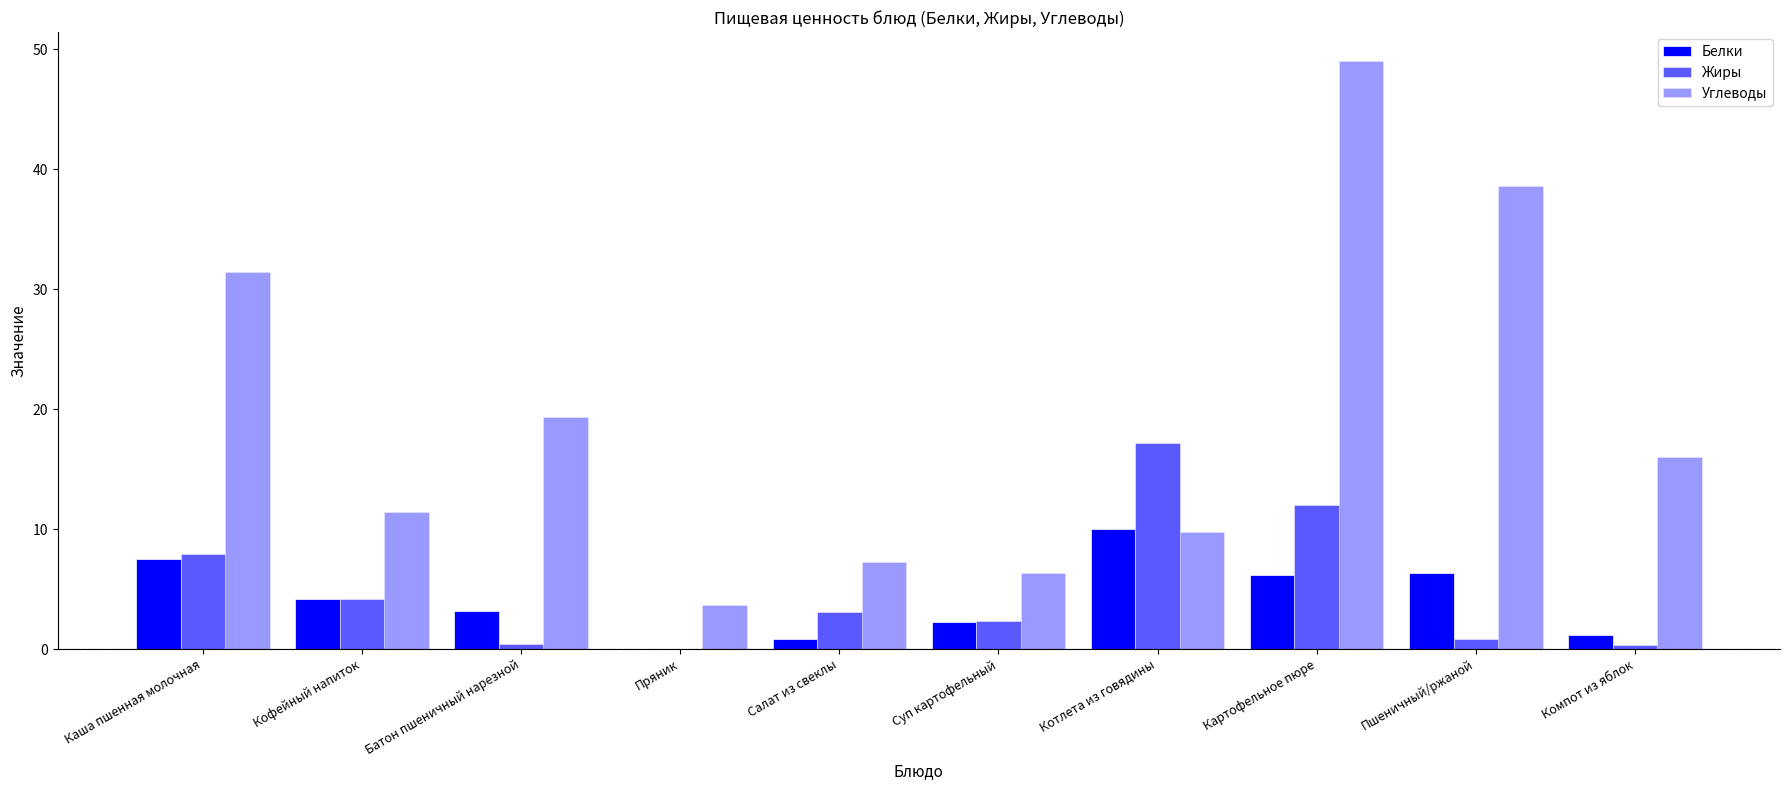

Count the number of data series in this chart.

3